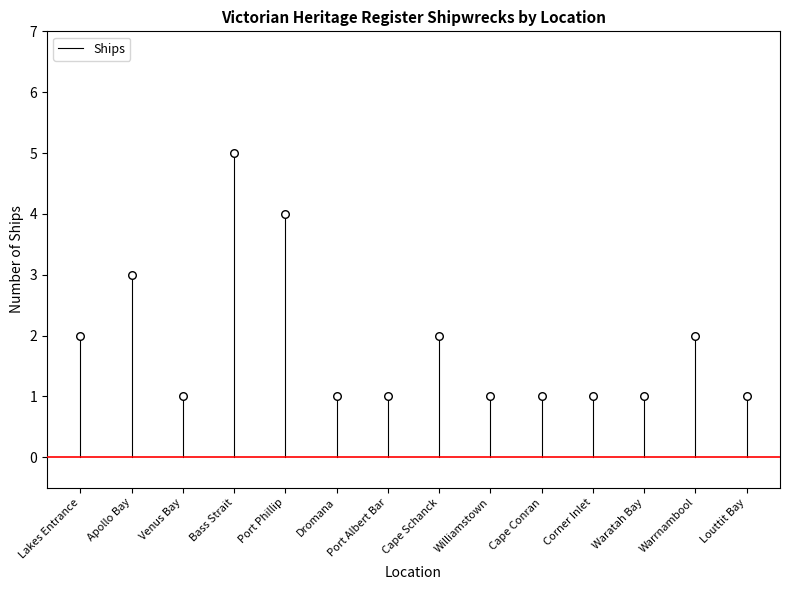

Which has a higher value, Lakes Entrance or Lakes Entrance?

Lakes Entrance